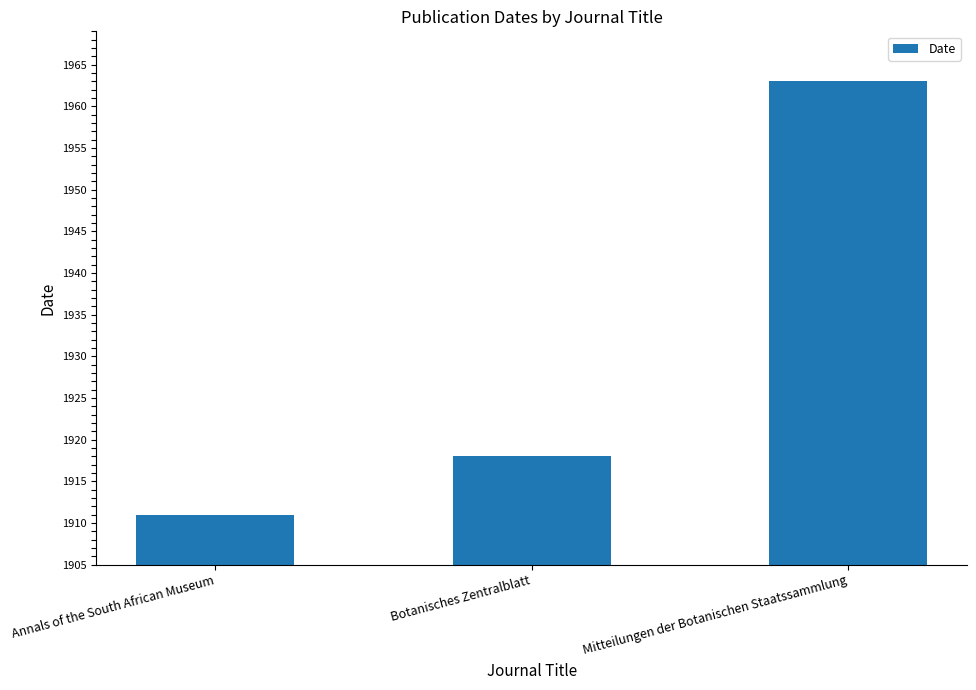

What is the value of the 3rd bar from the left?

1963